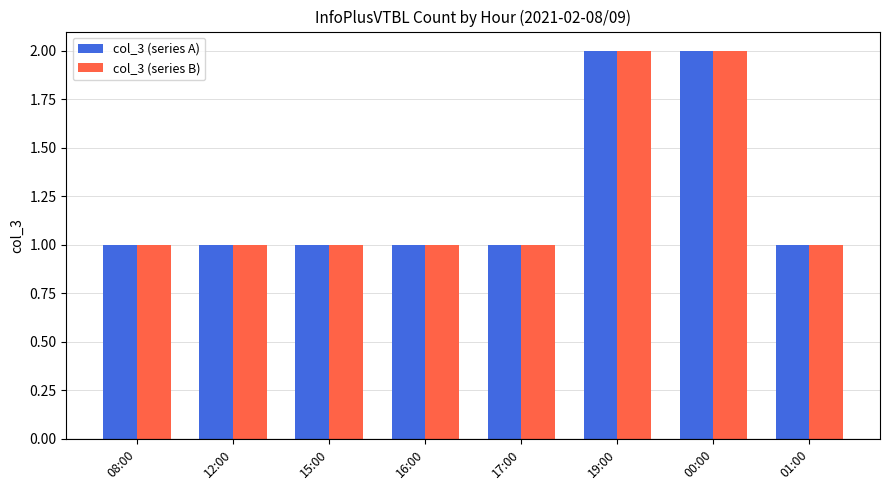

Is it true that col_3 (series A) equals 3 at 19:00?

False